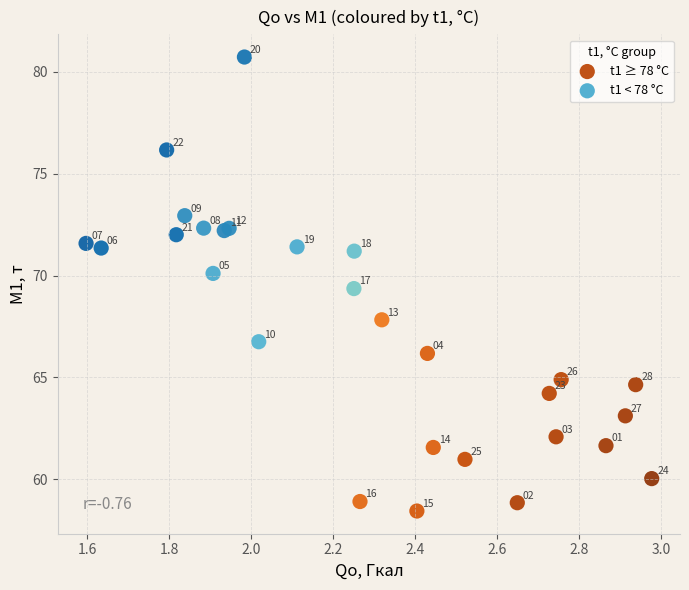

Which series has the largest Y range (max minus min)?

t1 < 78 °C